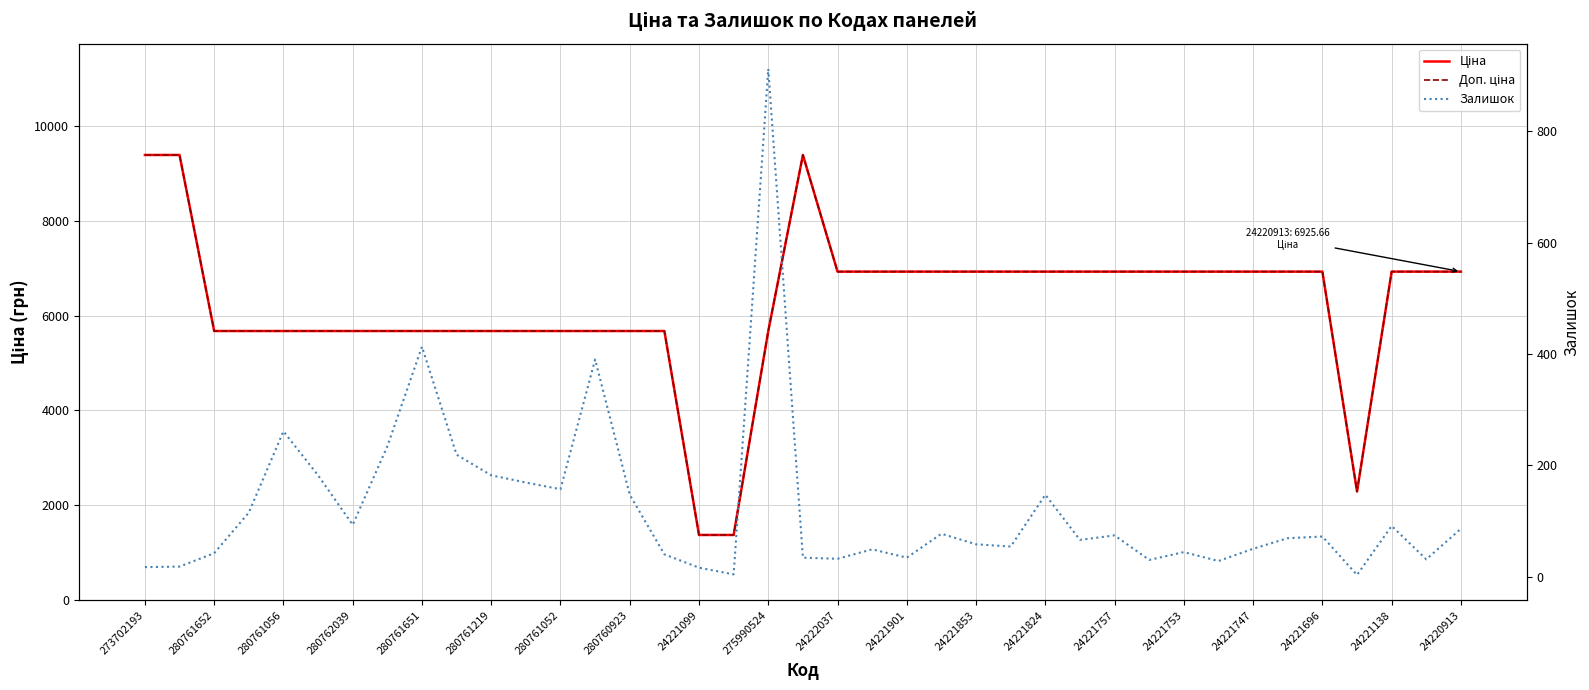

How many lines are shown in the chart?

3